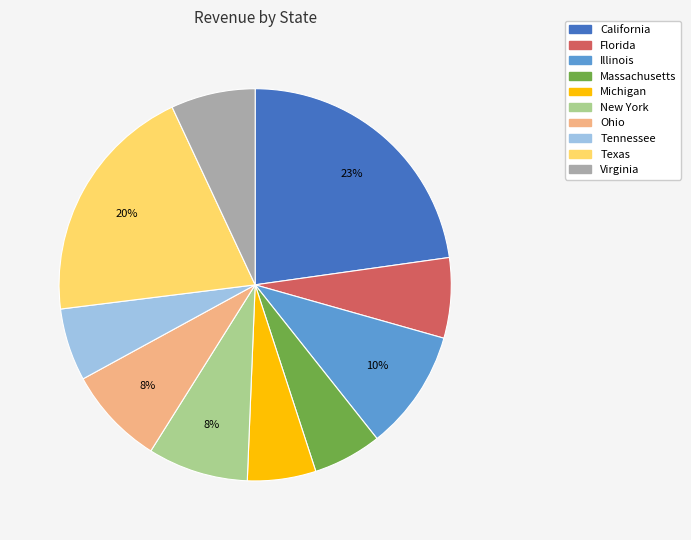

To the nearest percent, what is the difference between the largest and smallest slice percentages?

17%